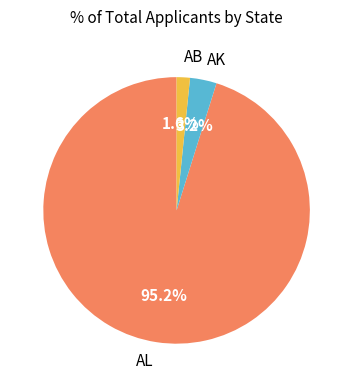

How much of the chart is everything except AK?

96.8%